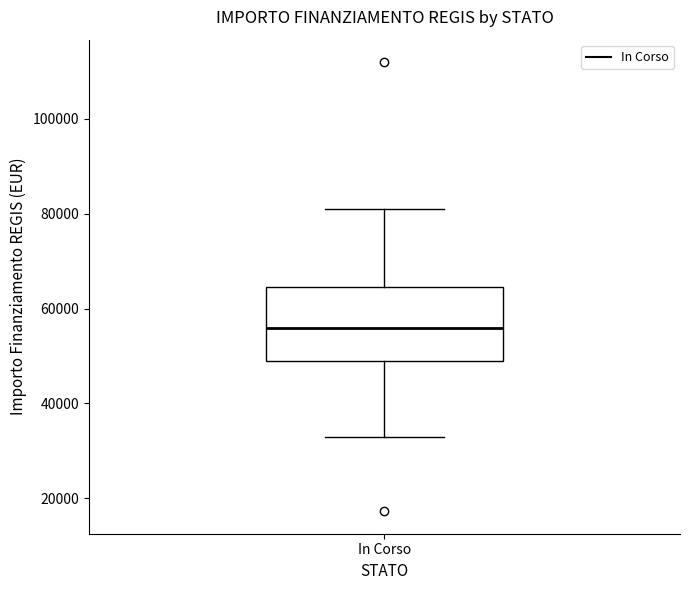

Where does the upper whisker of the box for In Corso end on the y-axis? The values are not printed on the chart, so give them approximately, as read against the axis.

80000